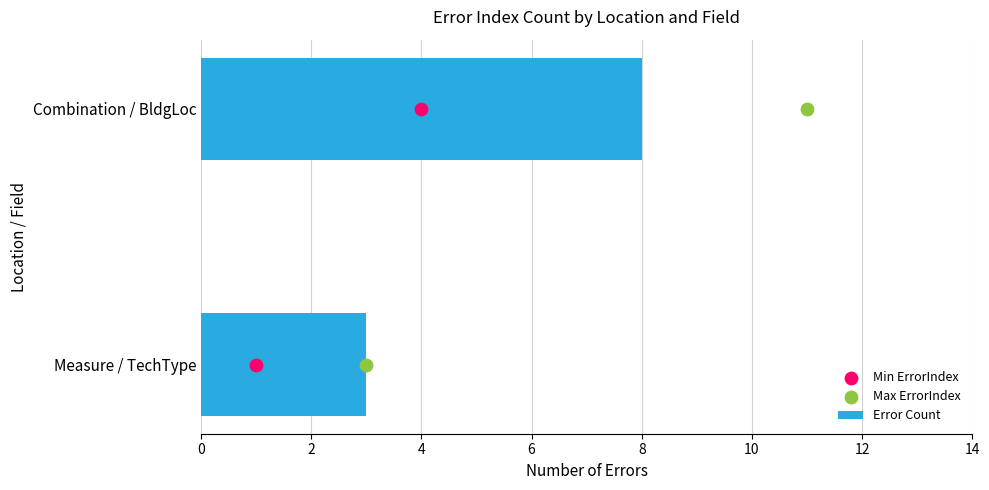

The value of Error Count at Combination / BldgLoc is 11. True or false?

False